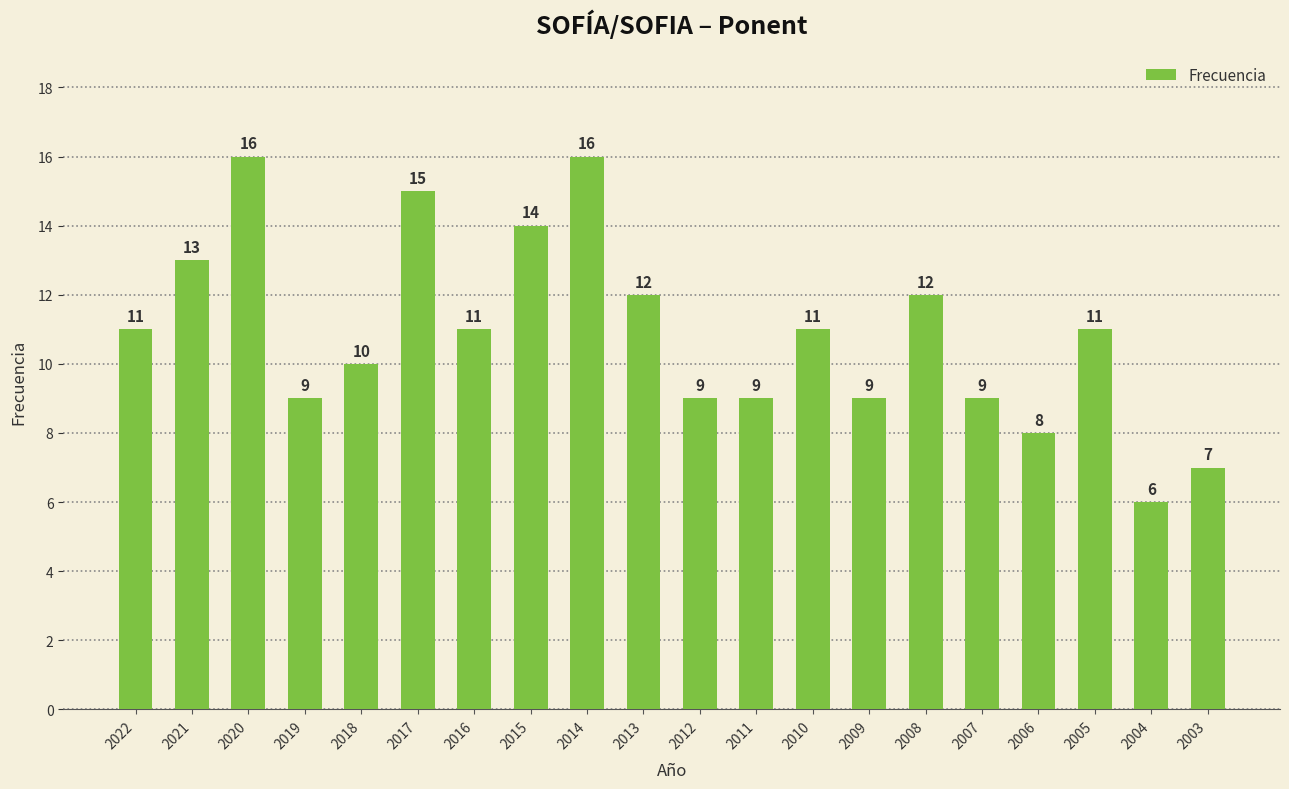

Reading right to left, transcribe all the data shown in this chart.

2003=7	2004=6	2005=11	2006=8	2007=9	2008=12	2009=9	2010=11	2011=9	2012=9	2013=12	2014=16	2015=14	2016=11	2017=15	2018=10	2019=9	2020=16	2021=13	2022=11